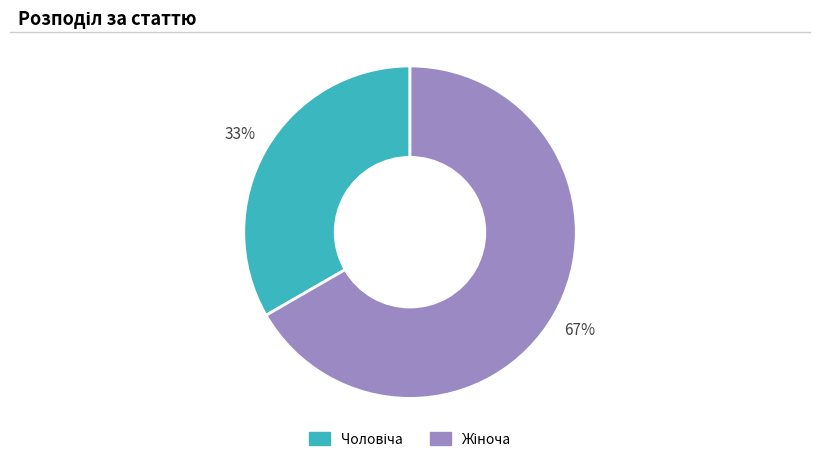

Is there any slice that represents more than half of the pie?

Yes